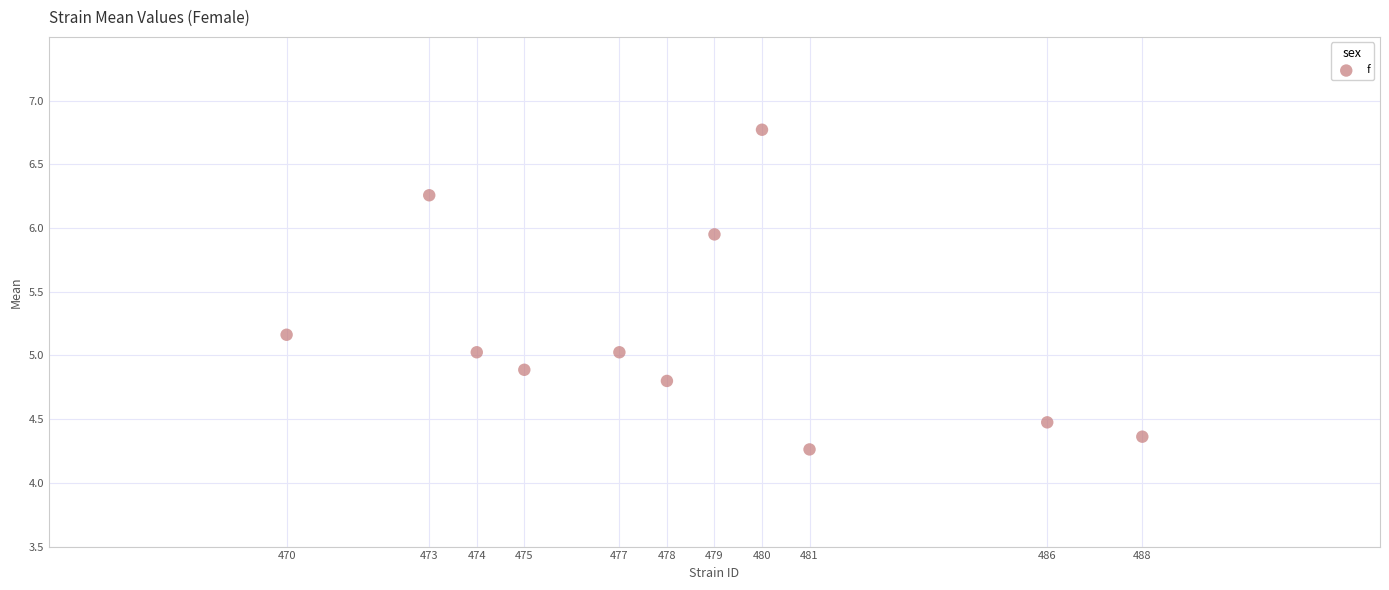

What is the range of Y values (max minus min)?

2.5